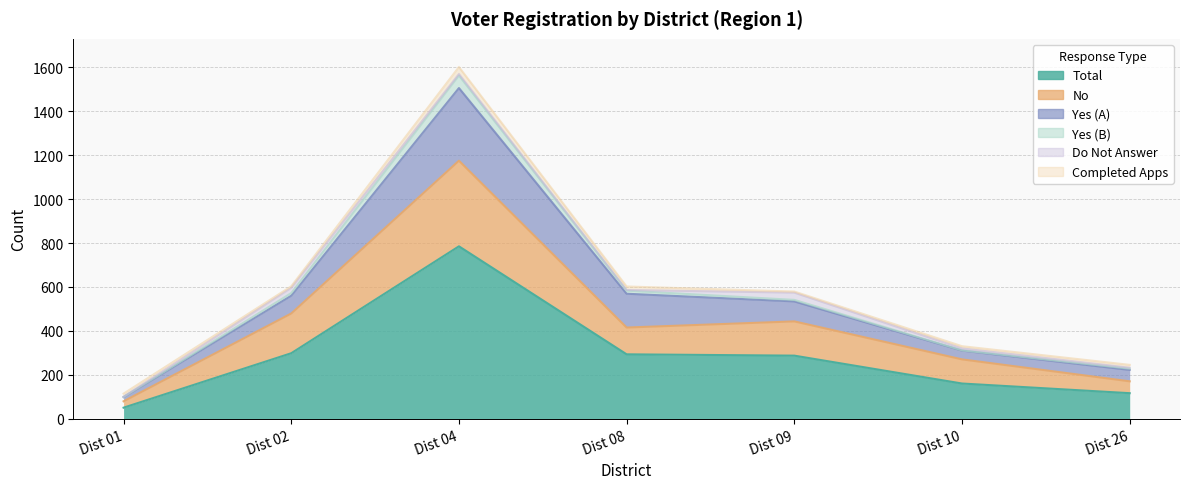

At which label is Completed Apps closest to 18?

Dist 08